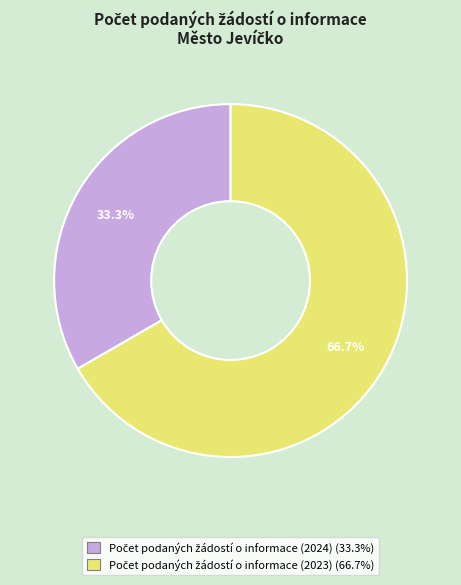

Does any single category account for the majority?

Yes